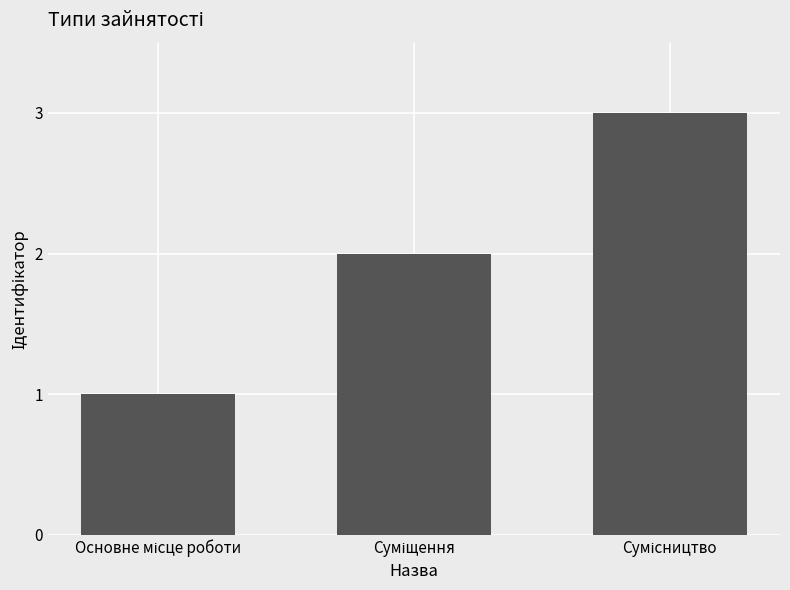

What is the sum of all values?

6